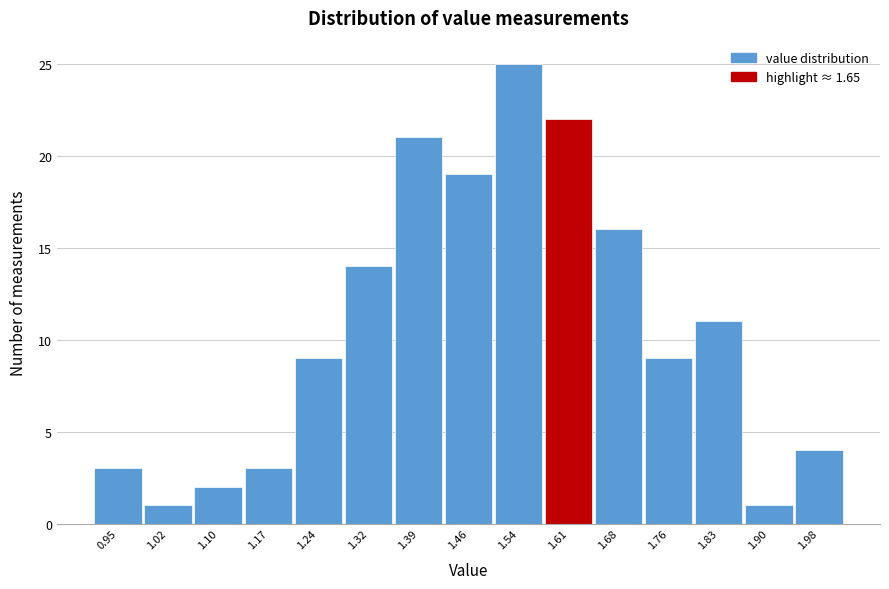

Reading left to right, what are all the values shown in this chart?

0.95=3	1.02=1	1.10=2	1.17=3	1.24=9	1.32=14	1.39=21	1.46=19	1.54=25	1.61=22	1.68=16	1.76=9	1.83=11	1.90=1	1.98=4